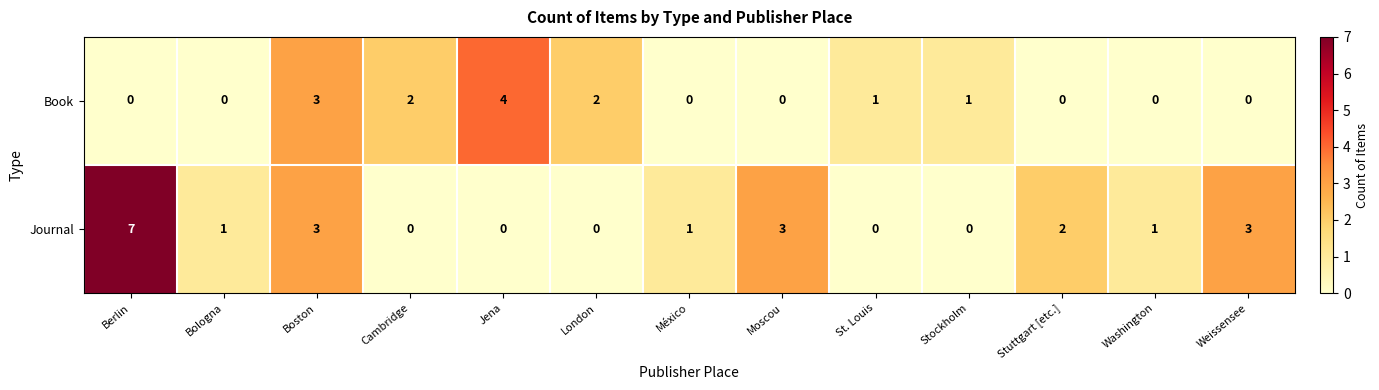

Rank the series by their maximum value, from lowest to highest.

Book, Journal